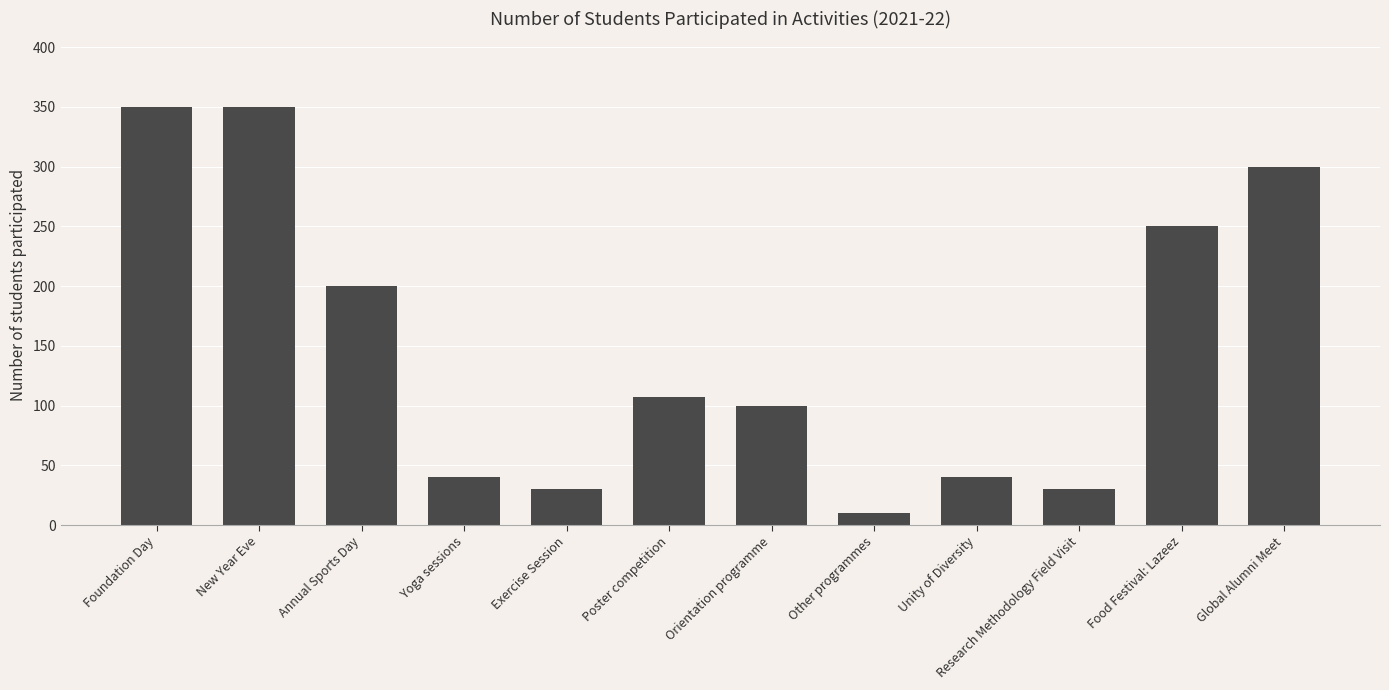

Reading left to right, list all the values displayed in this chart.

Foundation Day=350	New Year Eve=350	Annual Sports Day=200	Yoga sessions=40	Exercise Session=30	Poster competition=107	Orientation programme=100	Other programmes=10	Unity of Diversity=40	Research Methodology Field Visit=30	Food Festival: Lazeez=250	Global Alumni Meet=300